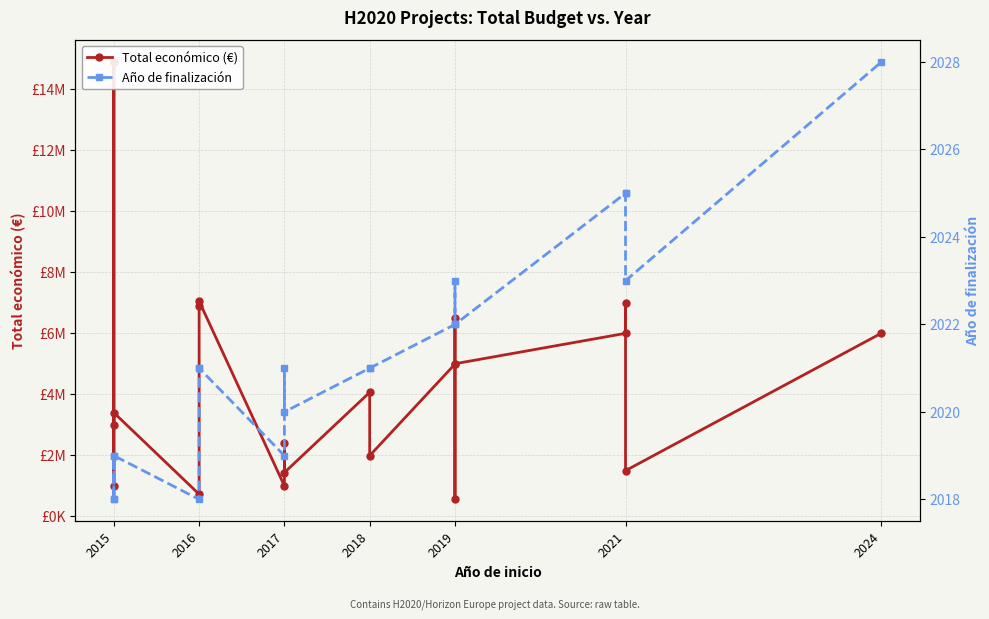

What is the average value of the Año de finalización series?

2021